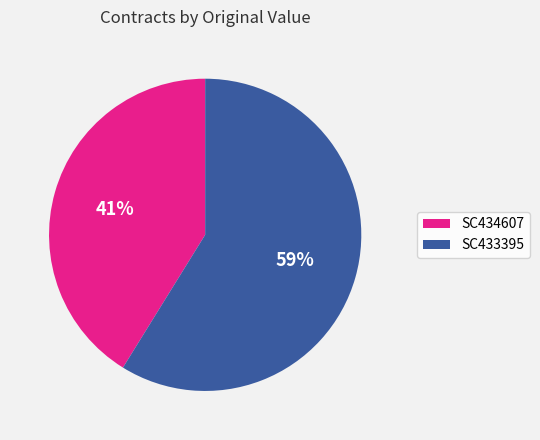

Combined, do SC433395 and SC434607 account for over 50%?

Yes